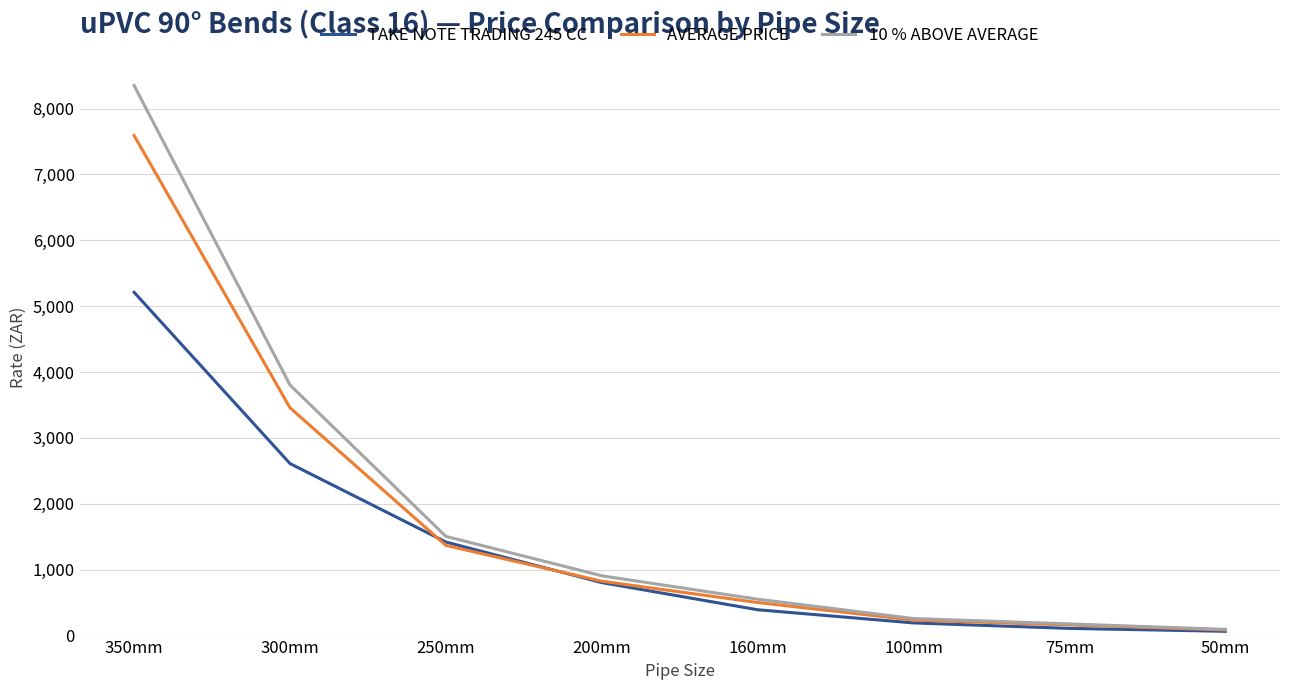

What is the total value across all series at 200mm?

2536.7